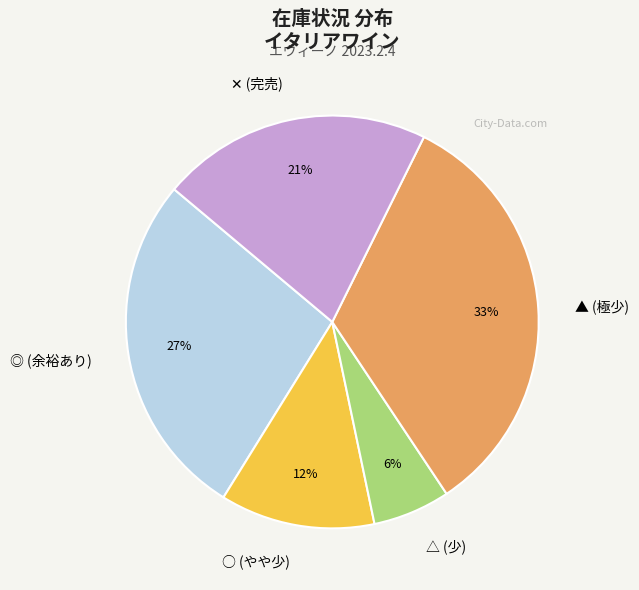

To the nearest percent, what is the average slice percentage?

20%